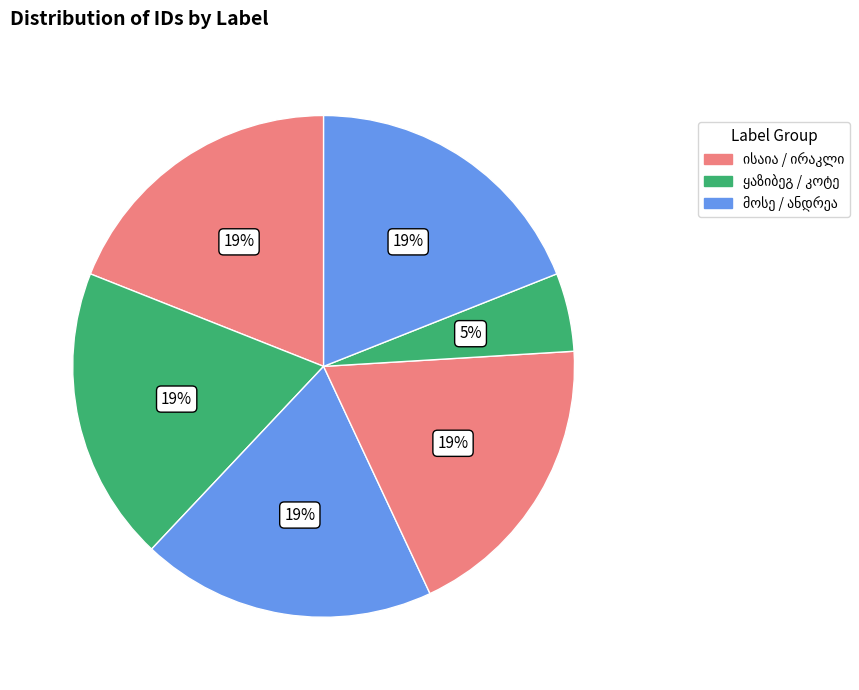

Which has a higher value, ირაკლი გრიგოლის ძე ღვინებაძე or ყაზიბეგ თხოსტოვი?

ირაკლი გრიგოლის ძე ღვინებაძე